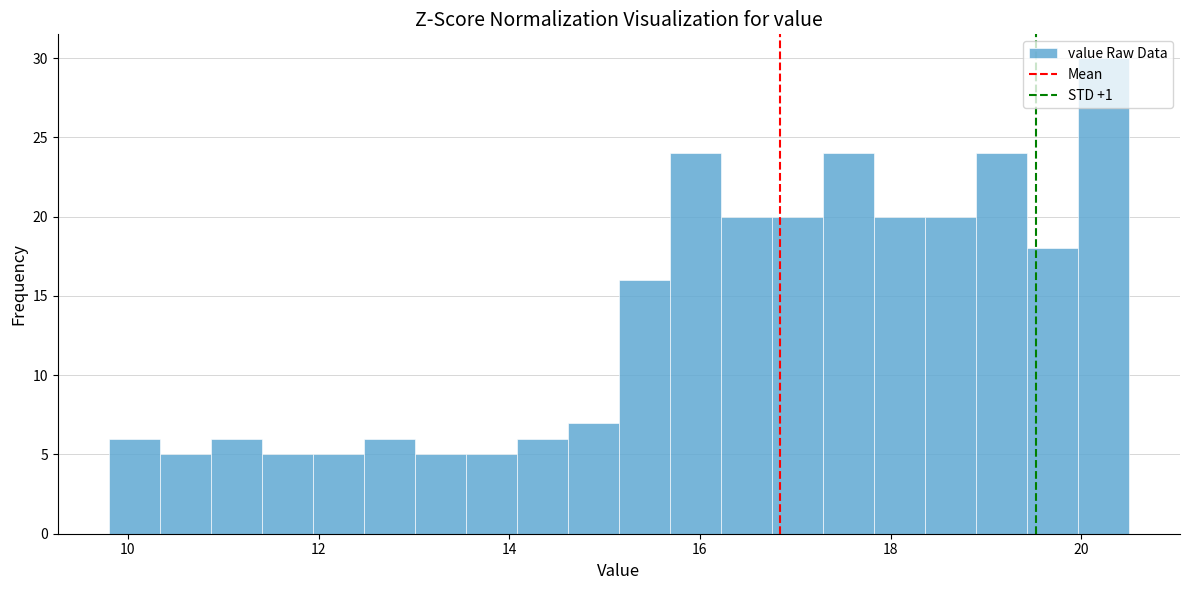

Around what value on the x-axis is the tallest bar? Give the approximate position of its centre, as read against the axis.

20.2